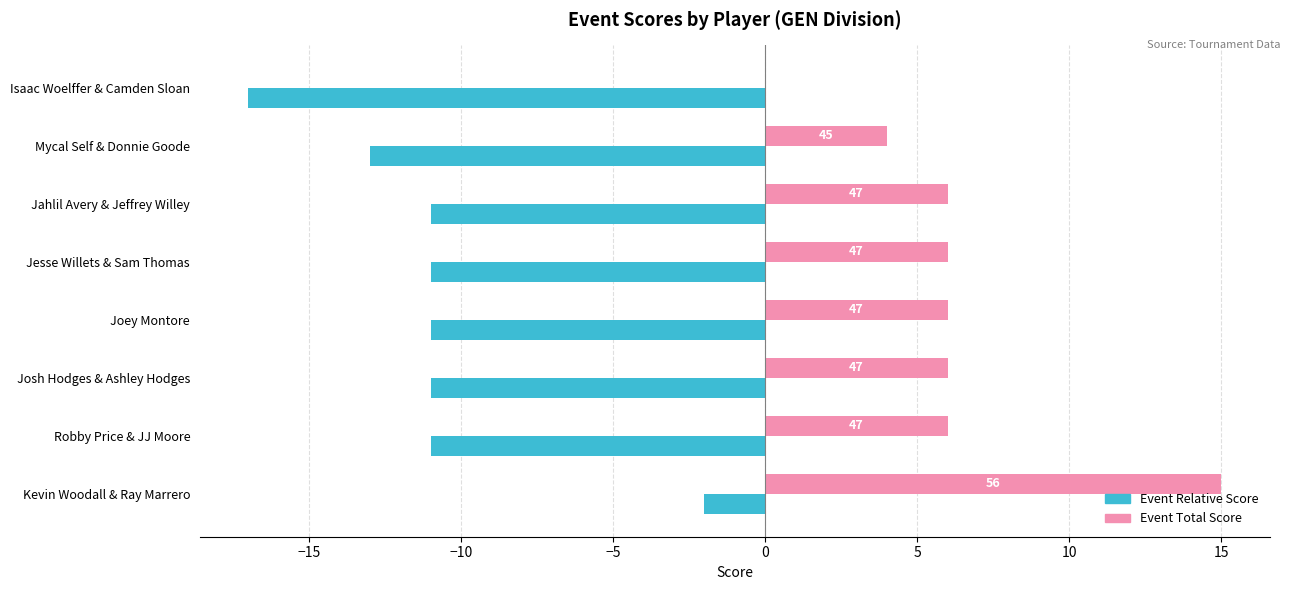

What is the total value across all series at Jahlil Avery & Jeffrey Willey?

-5